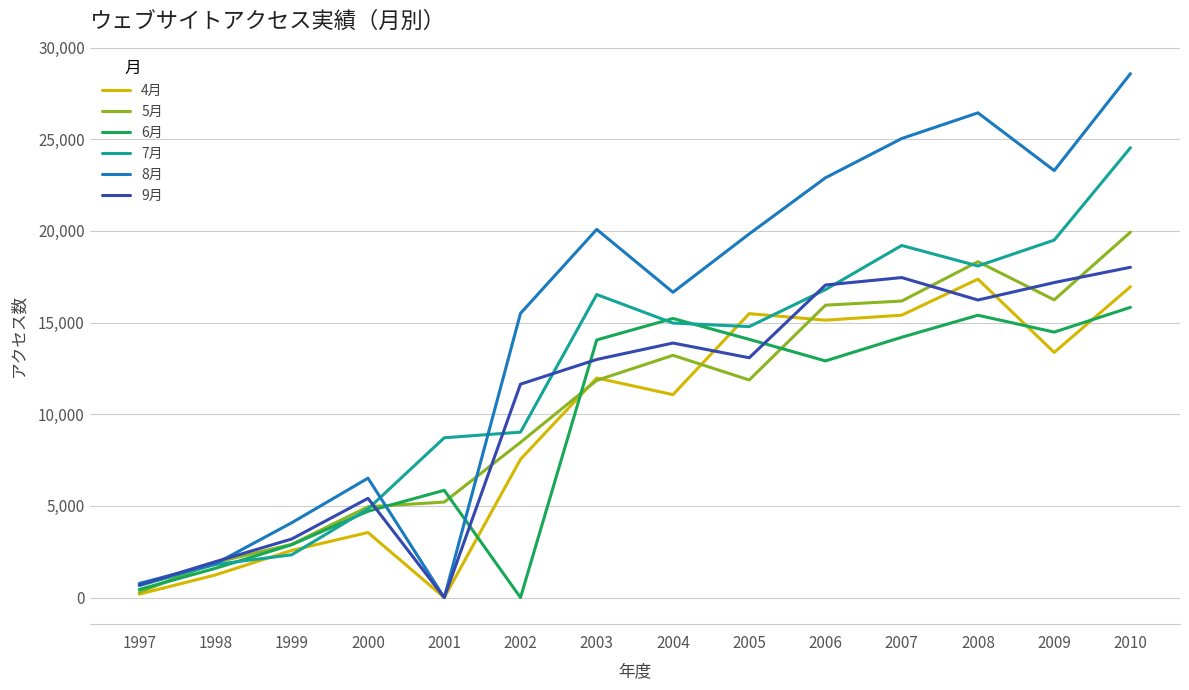

Is it true that 7月 equals 2160 at 2001?

False